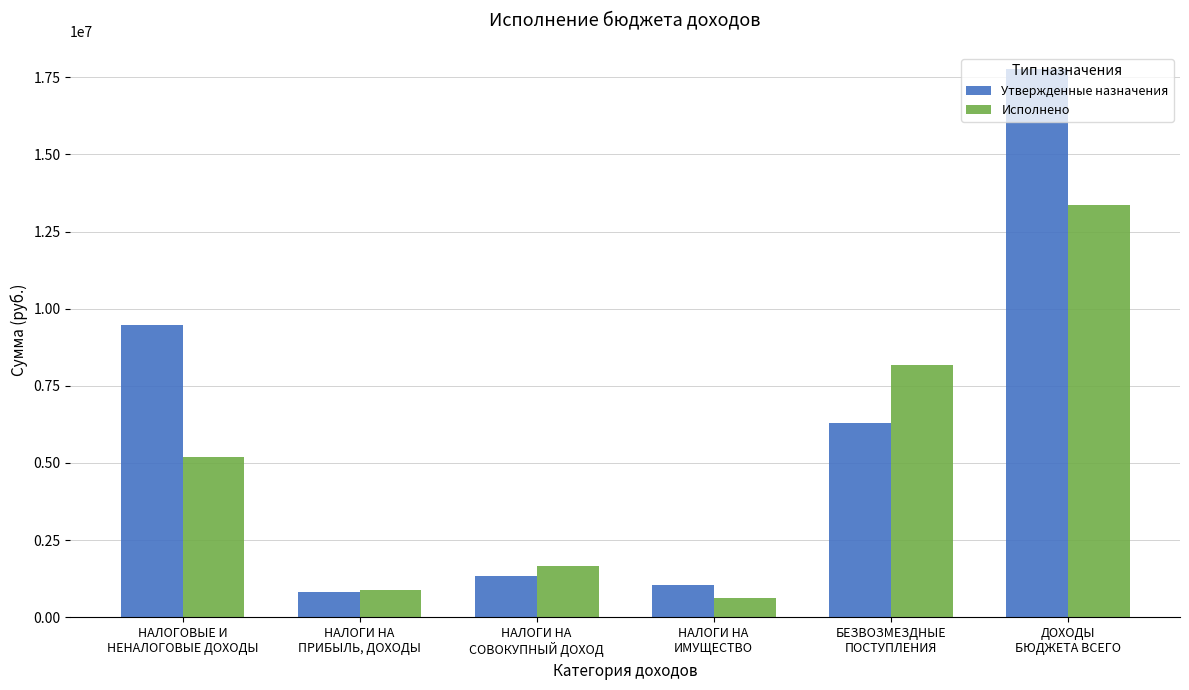

The value of Утвержденные назначения at НАЛОГОВЫЕ И
НЕНАЛОГОВЫЕ ДОХОДЫ is 4716632.5. True or false?

False